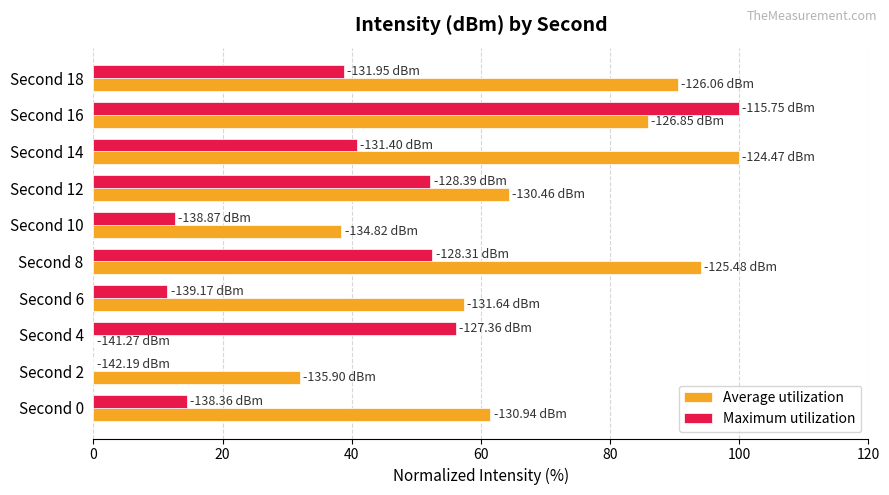

How many distinct data groups are displayed?

2